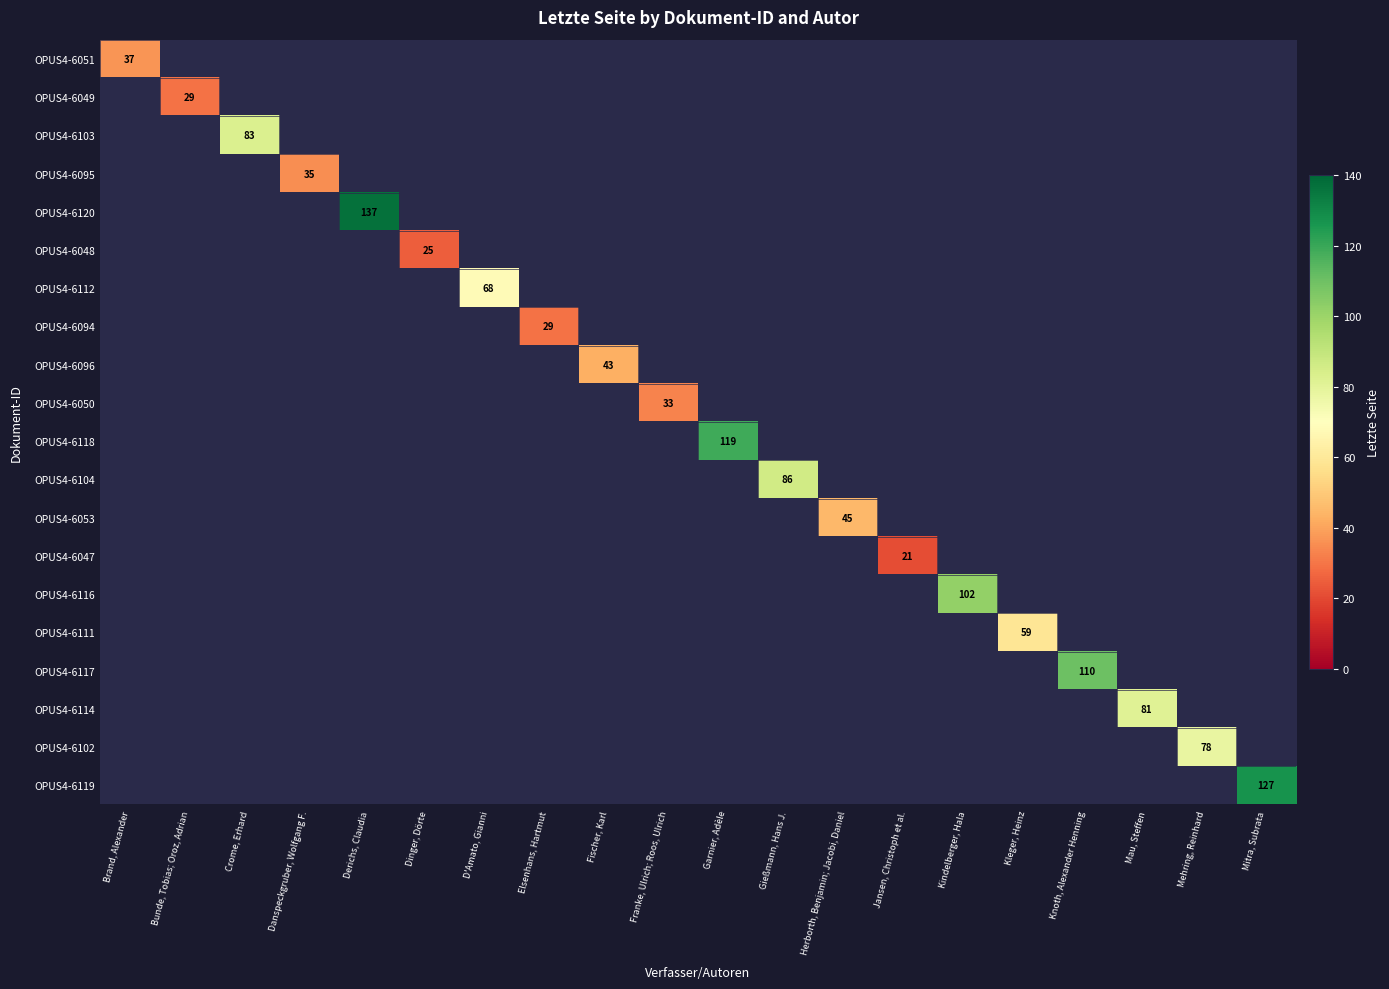

At which category does the chart reach its peak across all series?

Derichs, Claudia